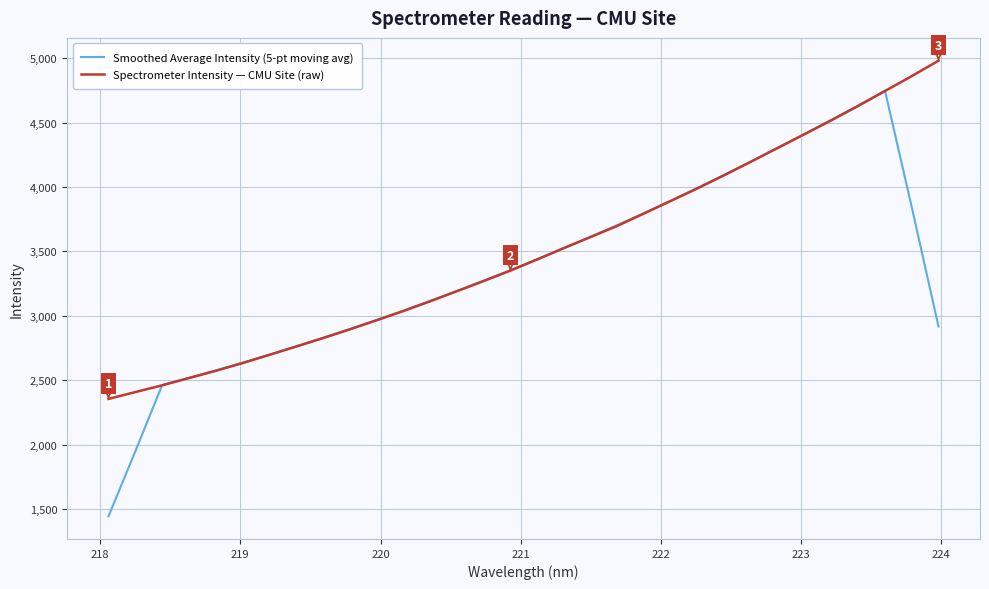

Rank the series by their maximum value, from lowest to highest.

Smoothed Average Intensity (5-pt moving avg), Spectrometer Intensity — CMU Site (raw)